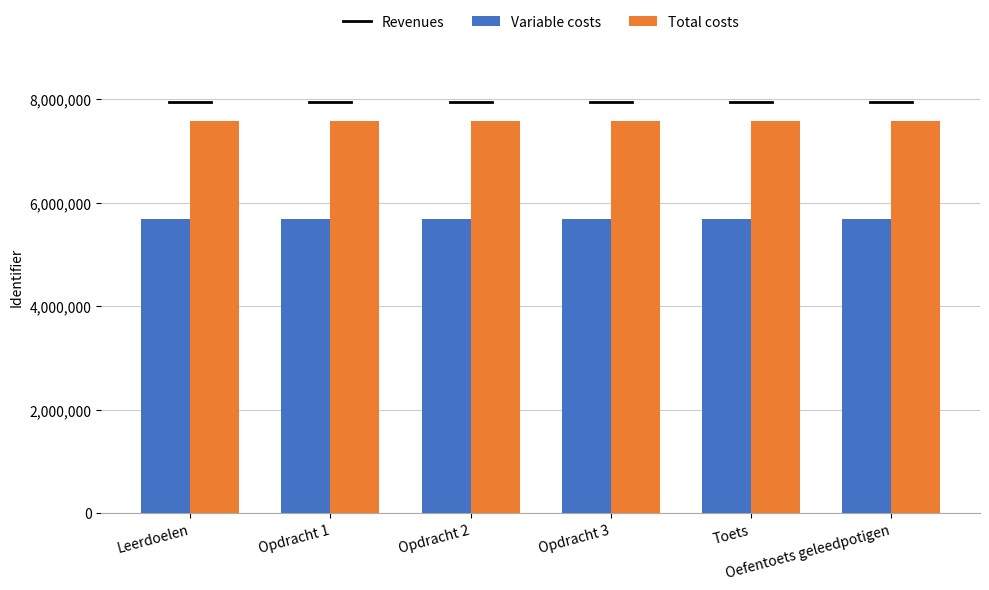

What is the maximum value shown in the chart?

7576374.0